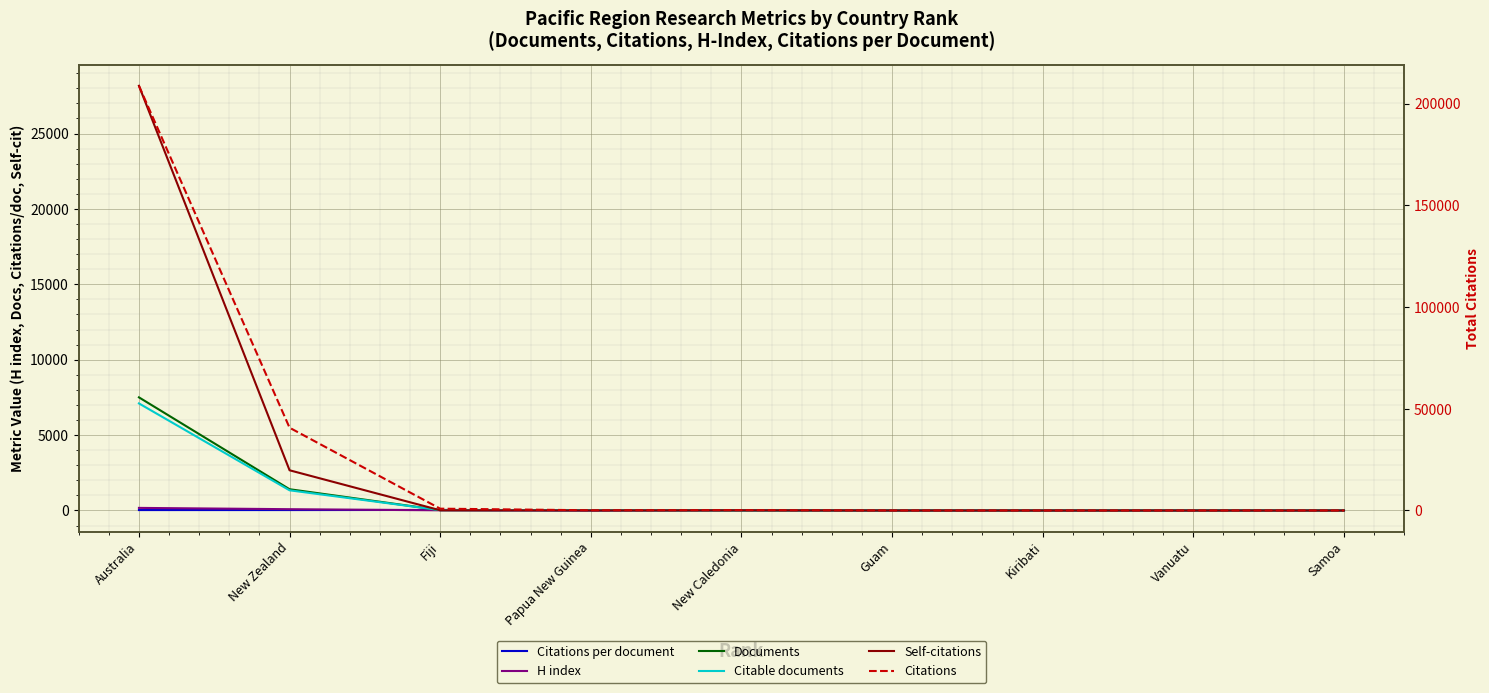

Is it true that Citations per document equals 15.2 at New Caledonia?

False